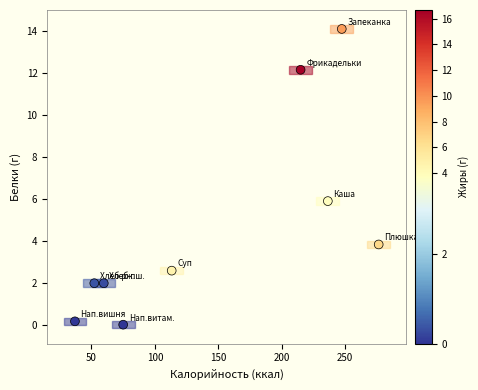

What is the range of X values (max minus min)?

239.7